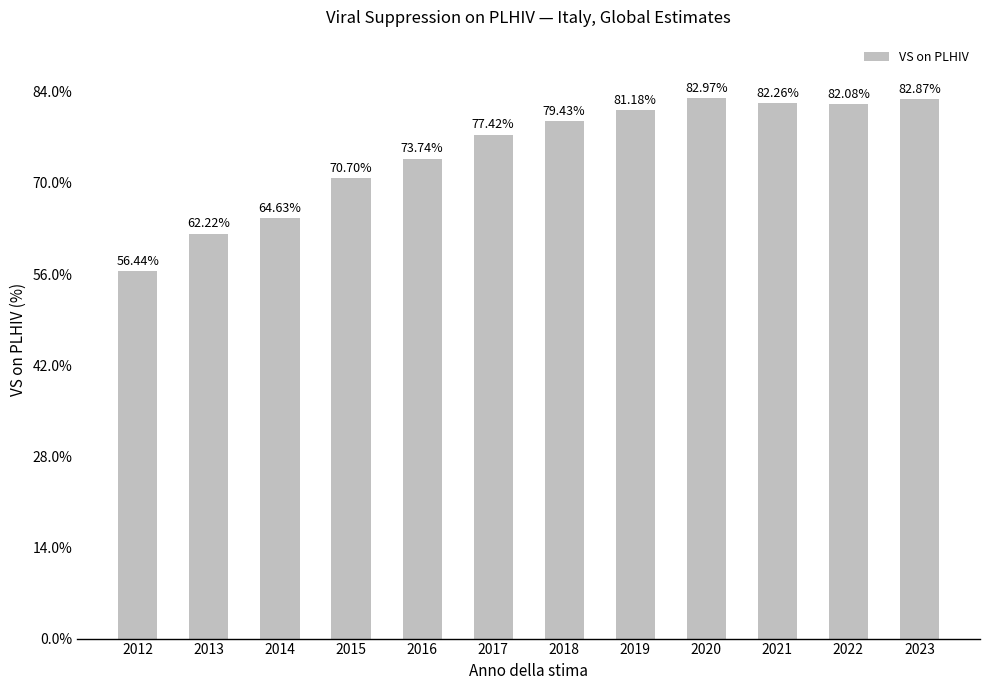

What is the smallest value displayed?

56.4